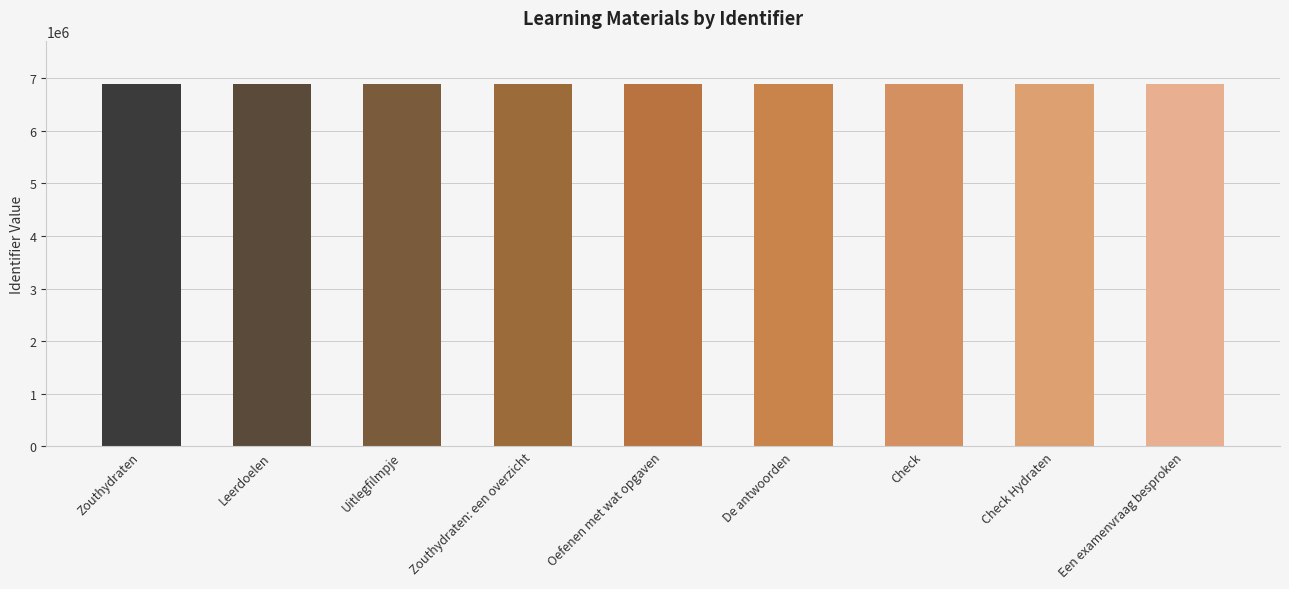

What is the ratio of the value at Een examenvraag besproken to the value at Oefenen met wat opgaven?

1.0